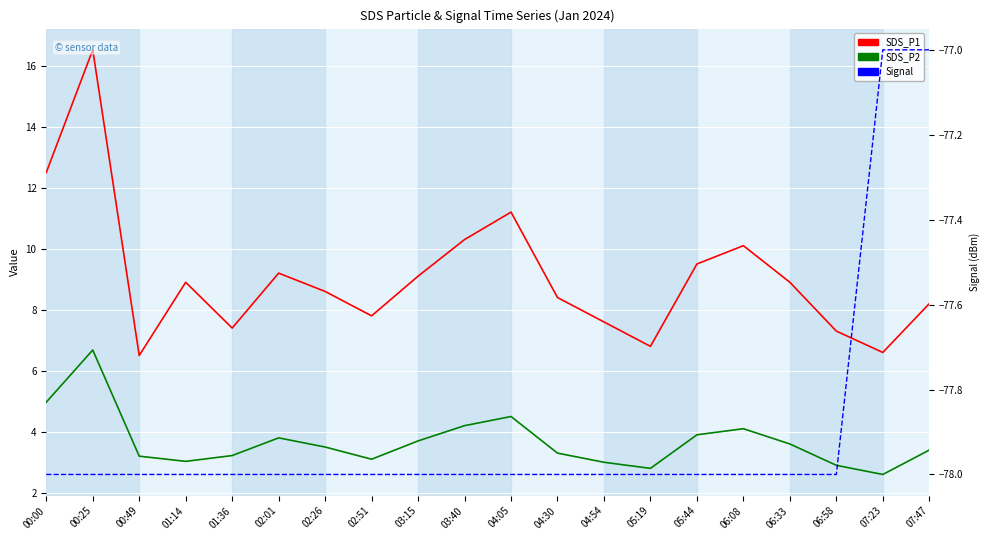

At how many categories does at least one series exceed 0?

20